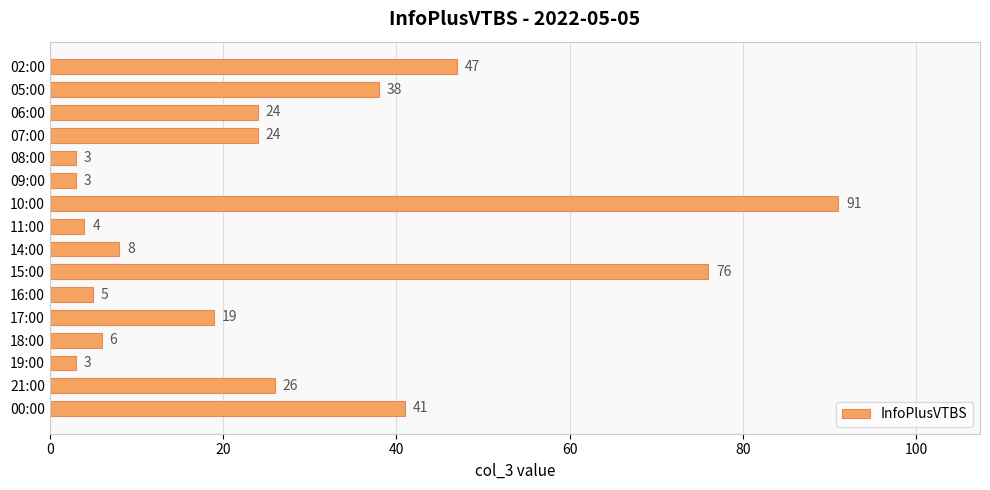

The value at 06:00 is 24. True or false?

True